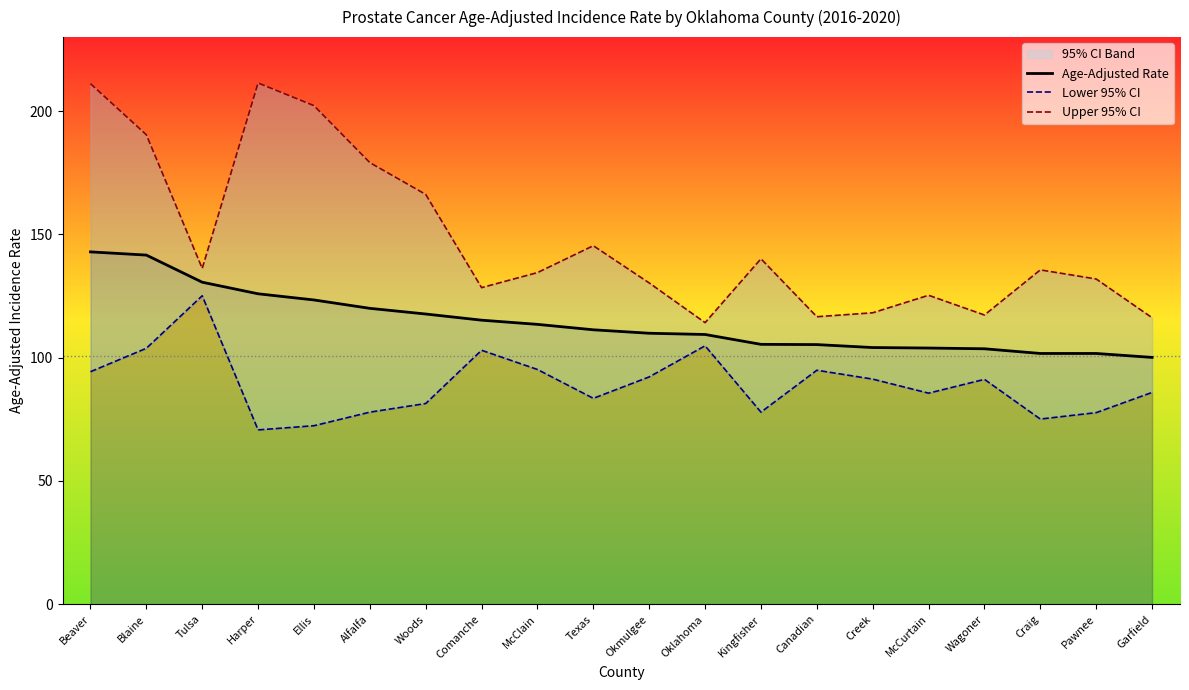

What is the highest value of the Age-Adjusted Rate series?

142.9